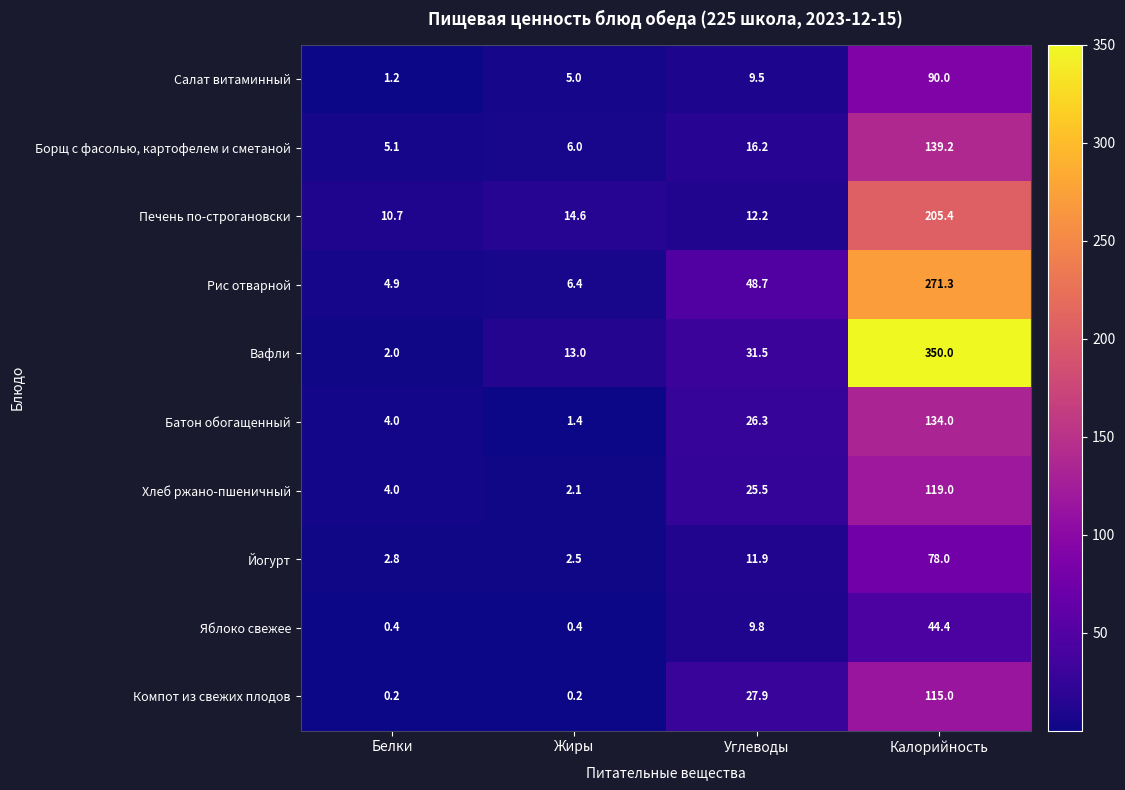

At which category is the sum across all series the highest?

Калорийность